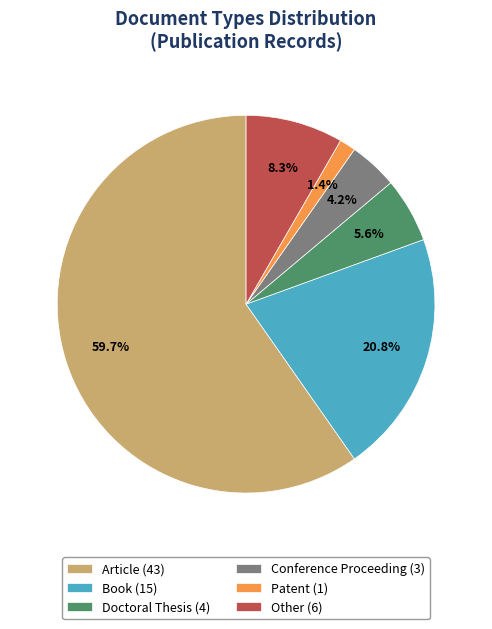

Is there any slice that represents more than half of the pie?

Yes